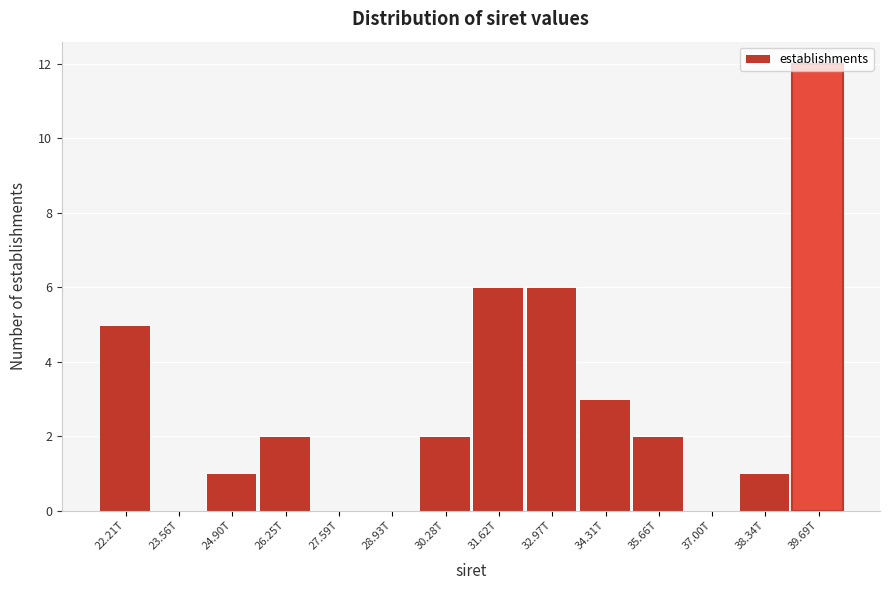

What value does the data have at 32.97T, to the nearest 10?

10